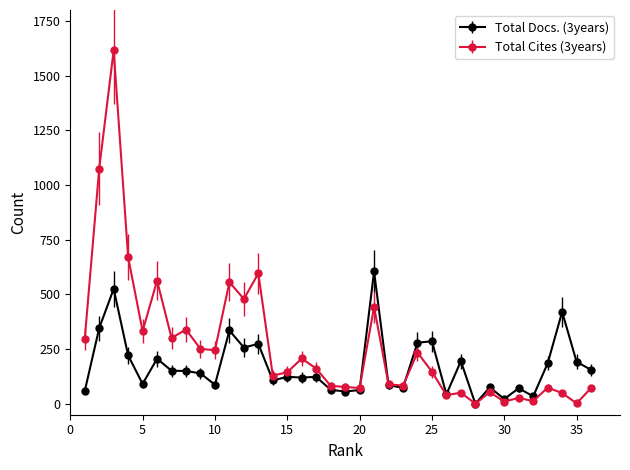

What is the average value of the Total Cites (3years) series?

266